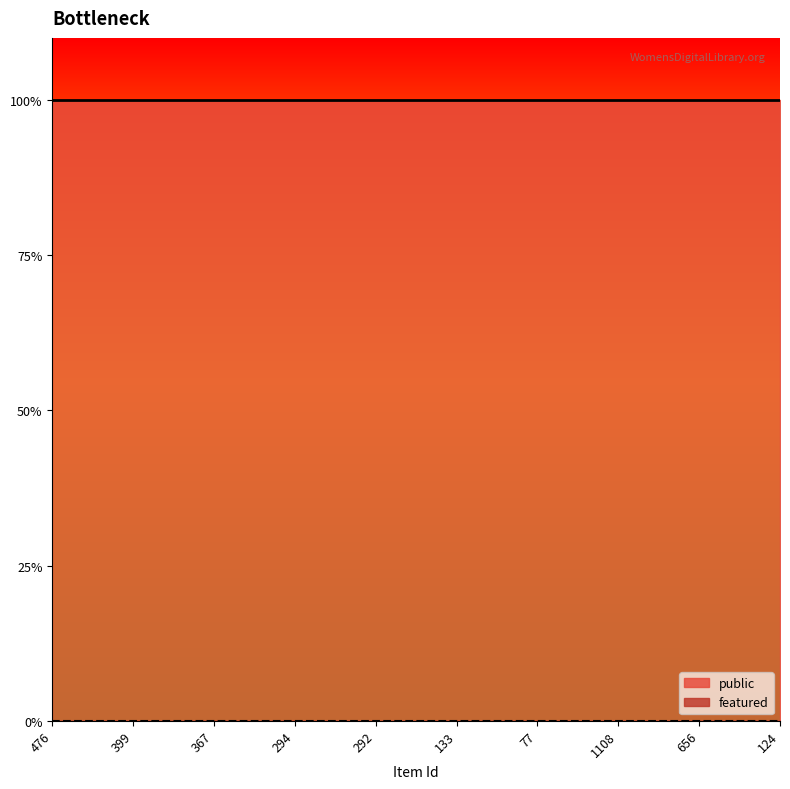

At which label does public reach its minimum?

476